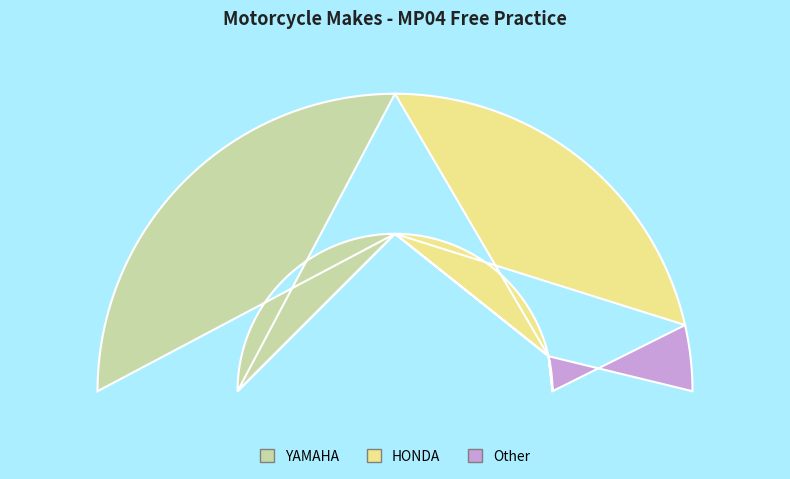

To the nearest percent, what percentage of the pie is Other?

7%